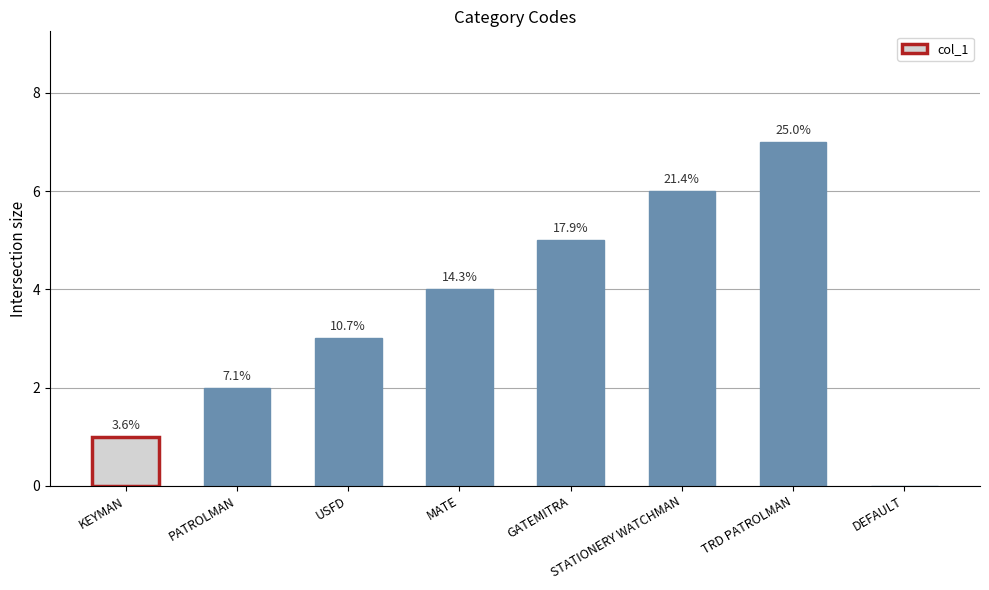

What is the difference between the maximum and minimum values?

7